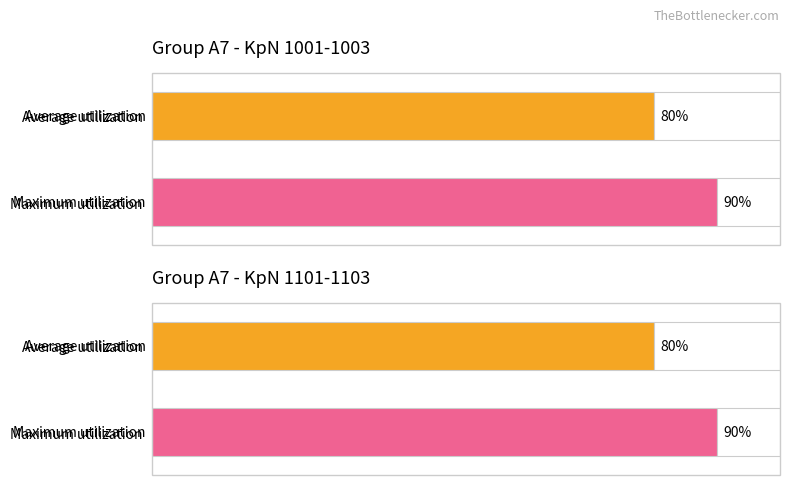

Is the value of Average utilization at 1103 greater than the value of Maximum utilization at 1001?

No